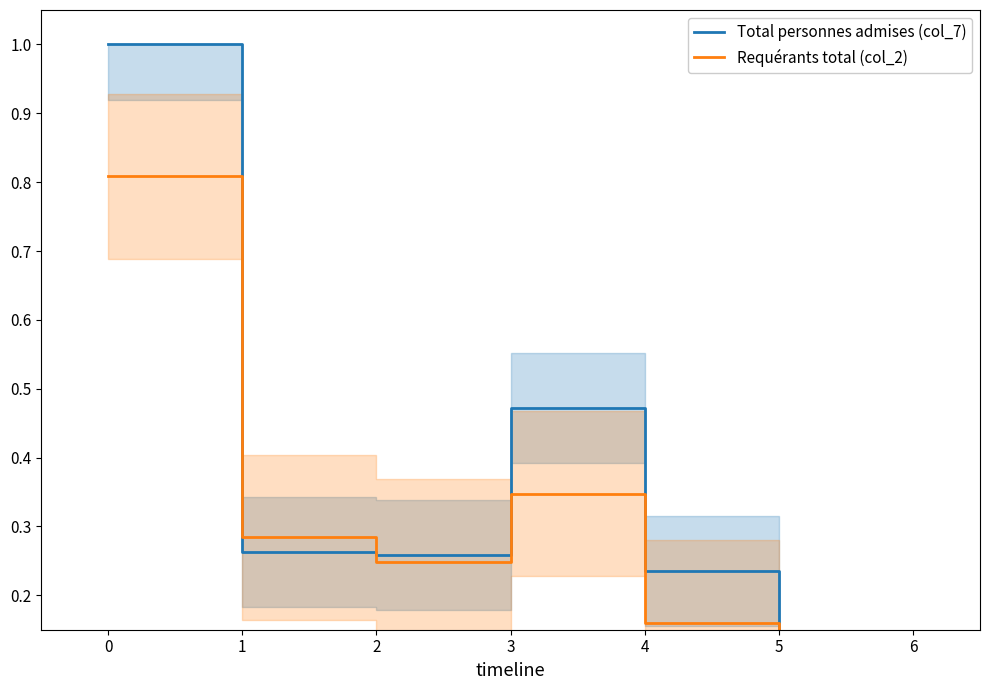

The value of Total personnes admises (col_7) at 6 is 0.0. True or false?

True